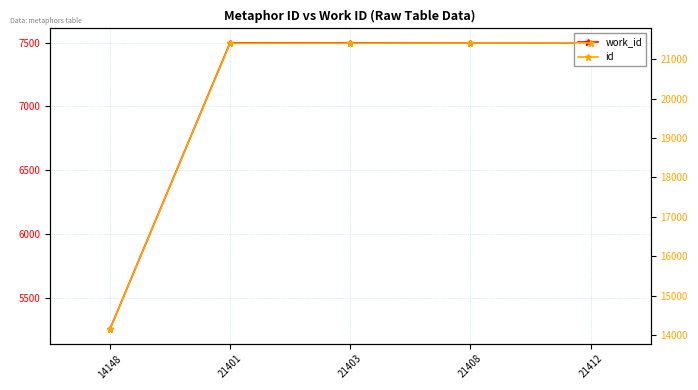

Count the number of categories in the chart.

5